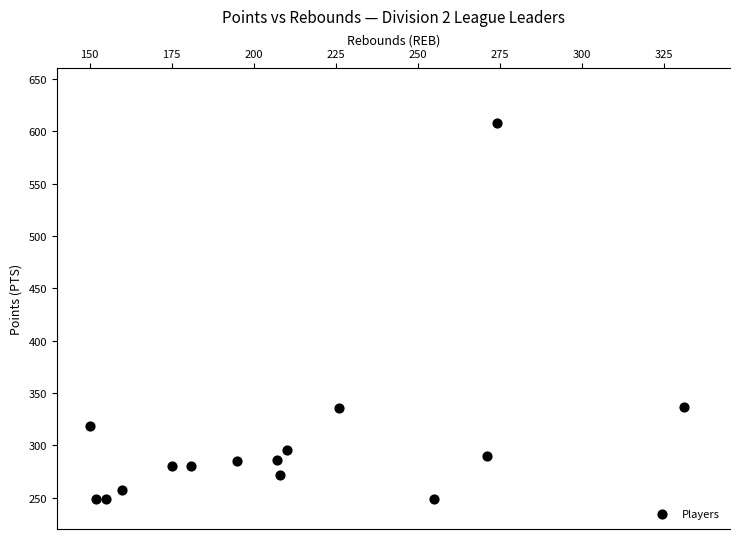

What is the range of X values (max minus min)?

181